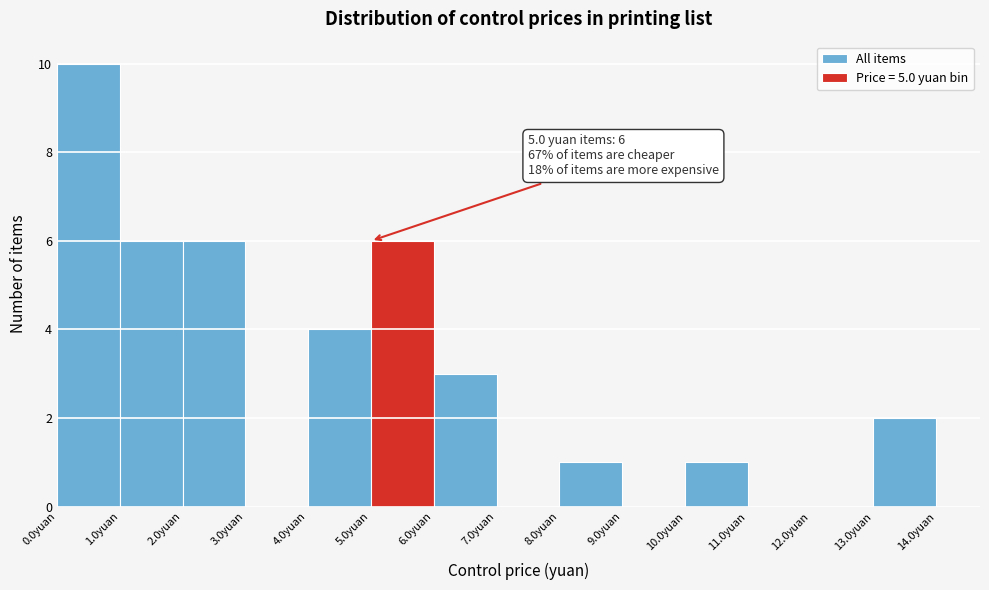

Which range on the x-axis has the tallest bar?

0 to 1